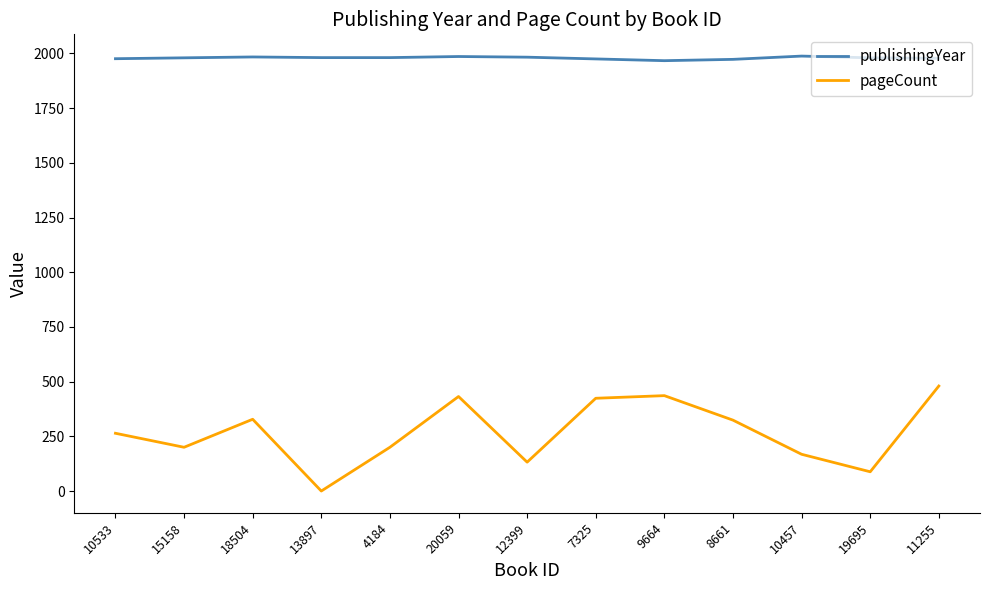

What position from the left is 15158?

2